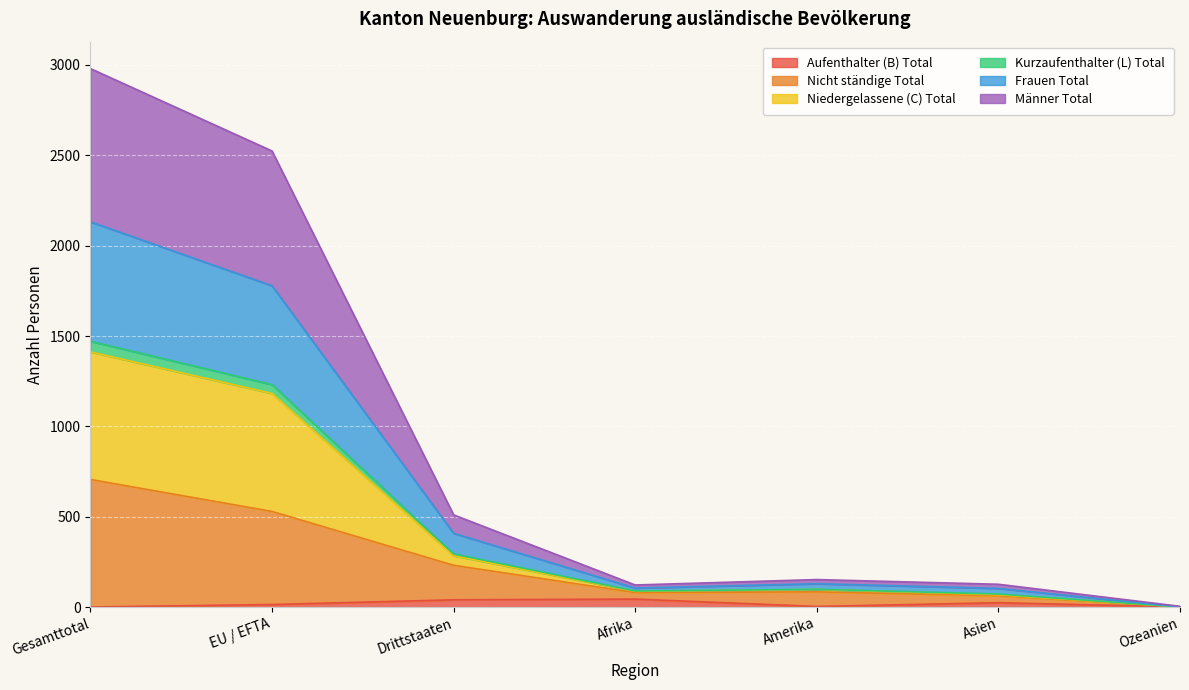

At which category is the sum across all series the highest?

Gesamttotal